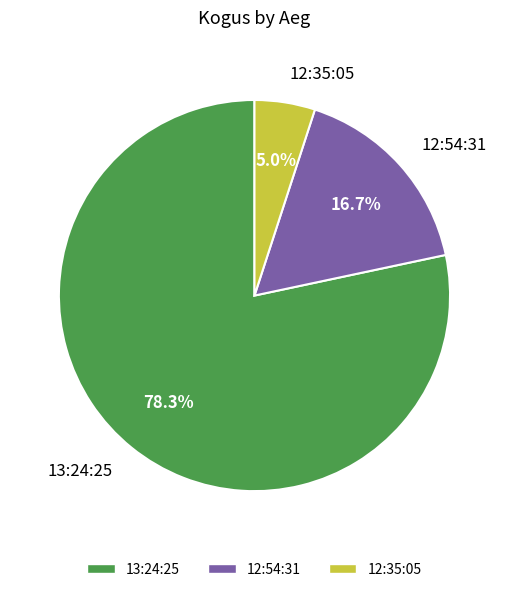

Is it true that 13:24:25 is 65% of the pie?

False